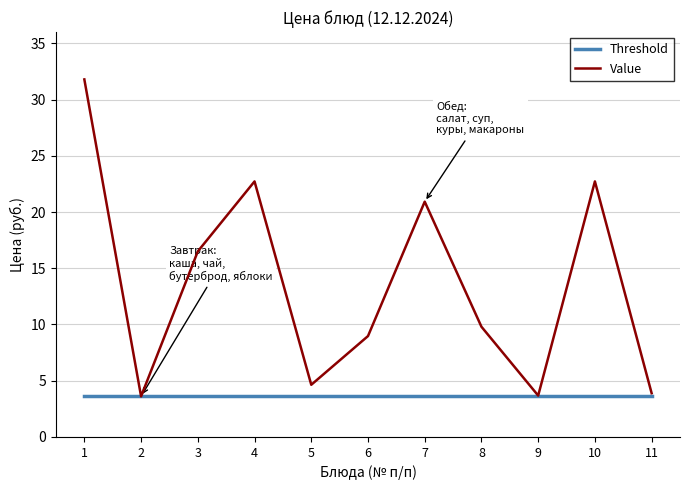

What is the minimum value for Threshold?

3.6